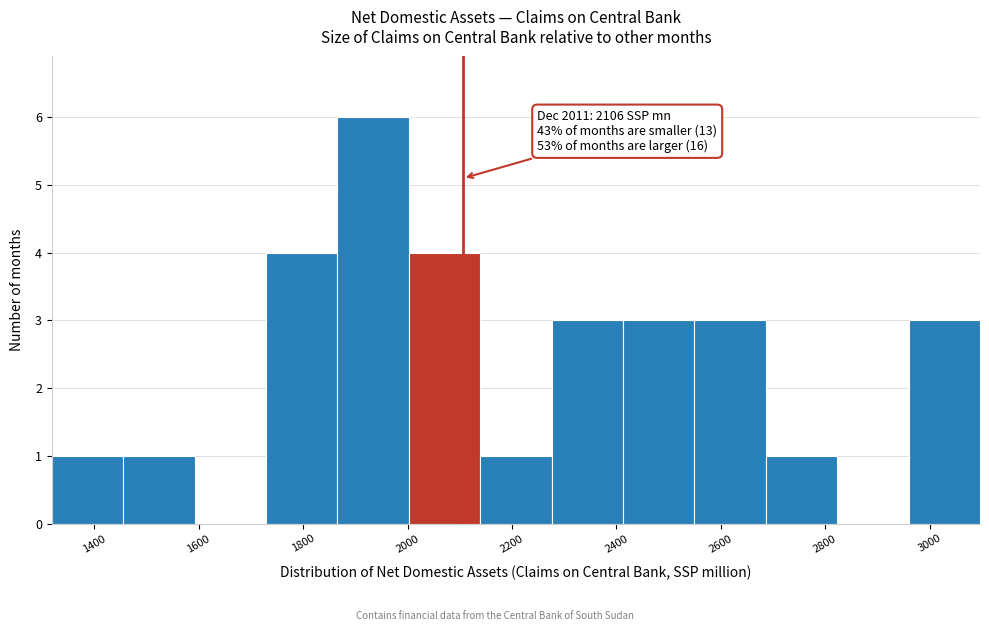

Which range on the x-axis has the tallest bar?

1860 to 2000